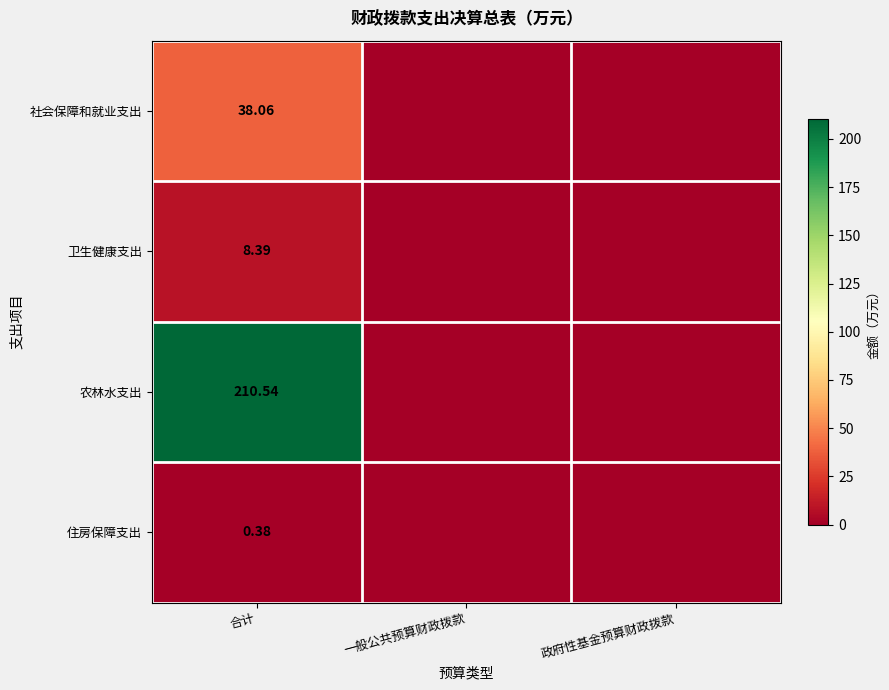

Which has a higher value, 合计 or 政府性基金预算财政拨款?

合计